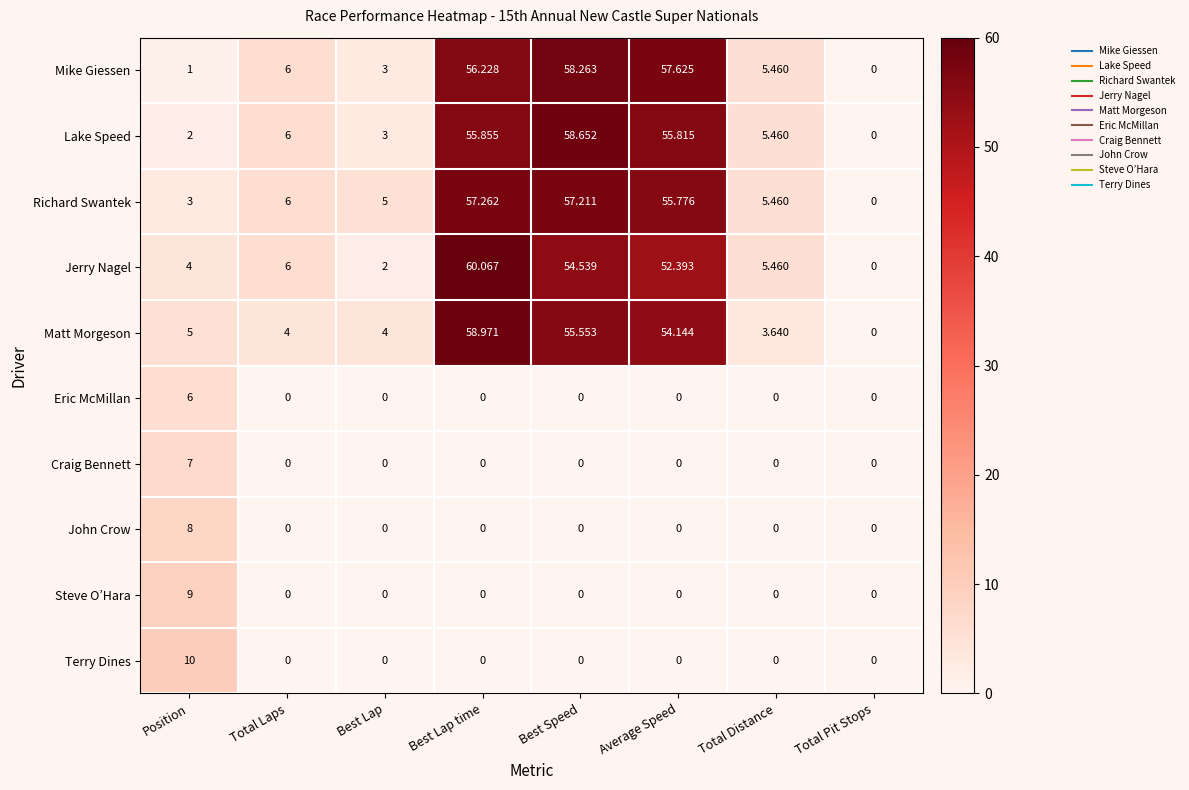

Which label corresponds to the largest value in the chart?

Best Lap time